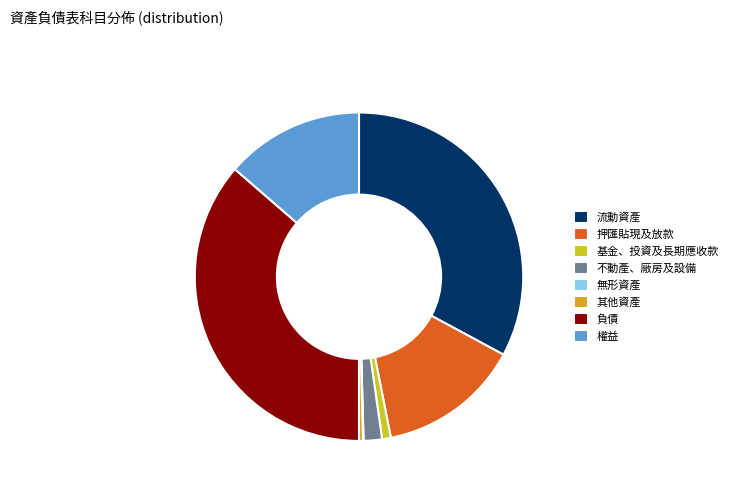

Combined, what portion of the pie is 基金、投資及長期應收款 and 不動產、廠房及設備?

2.7%